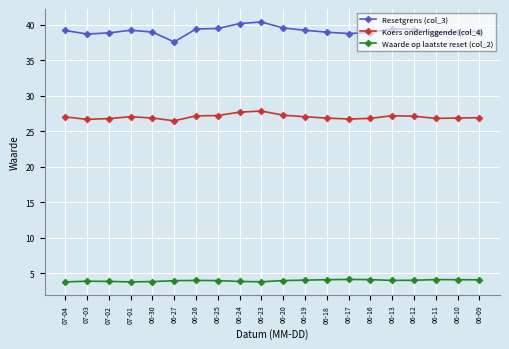

True or false: Resetgrens (col_3) has a value of 8.5 at 07-02.

False